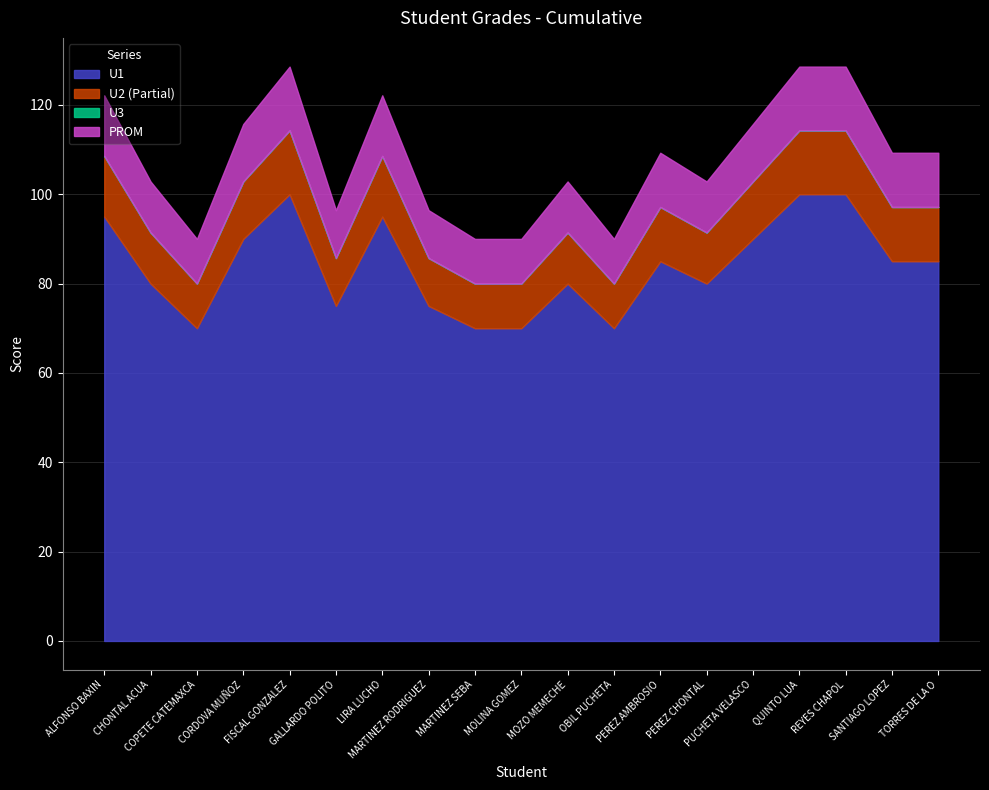

Which series has the widest spread of values?

U1